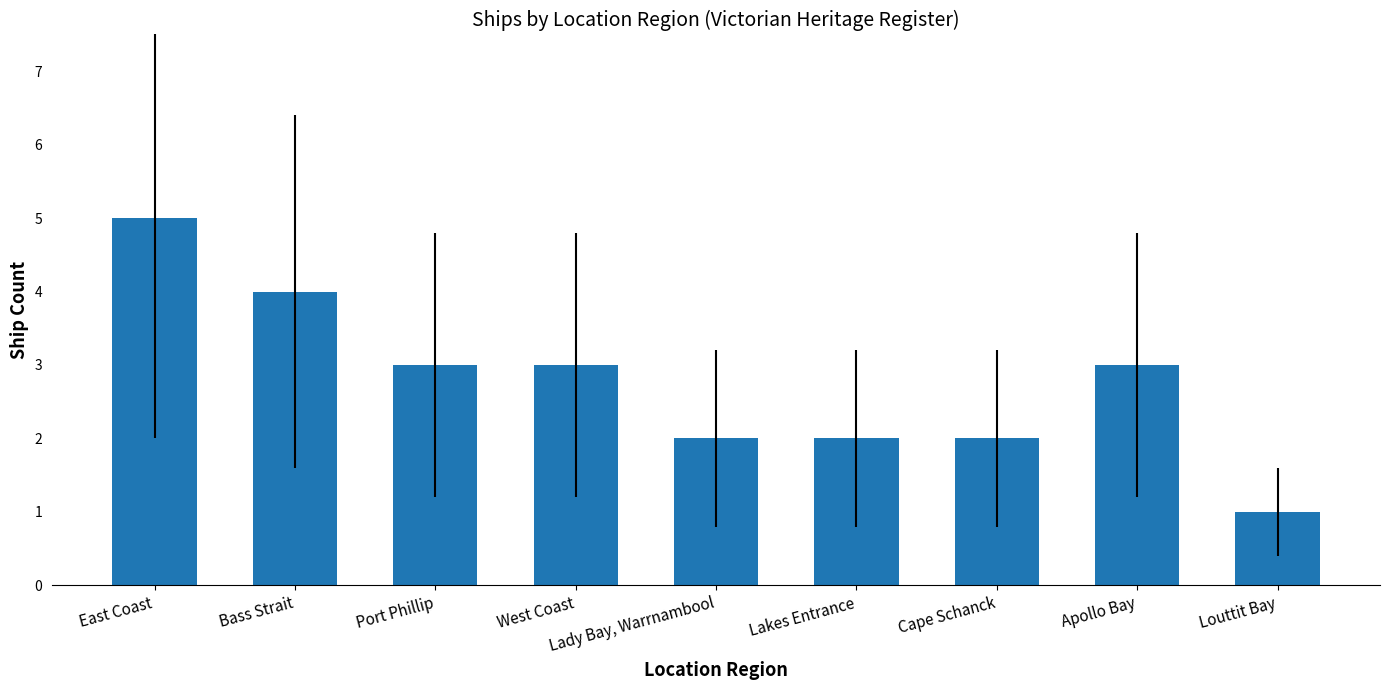

How many values are between 2 and 3?

6